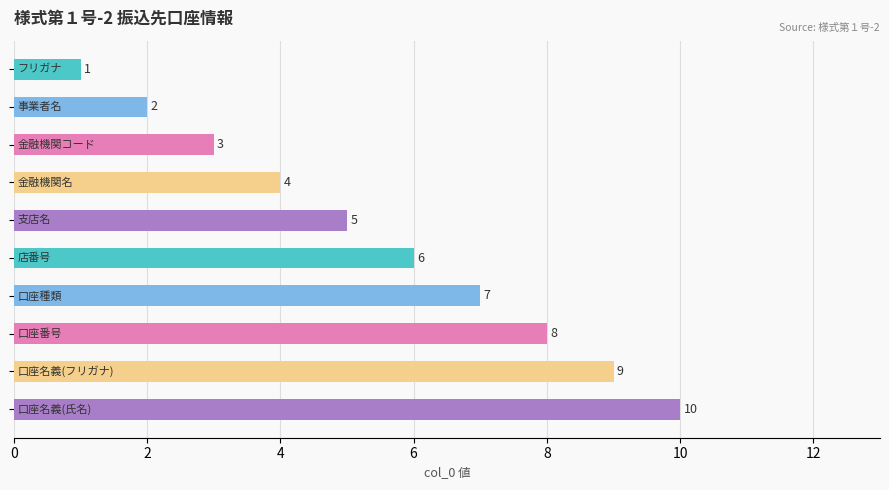

What is the average value?

6